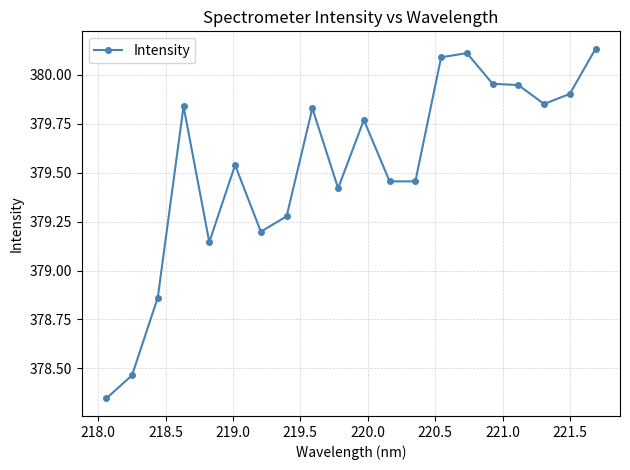

What is the sum of all values?

7590.6